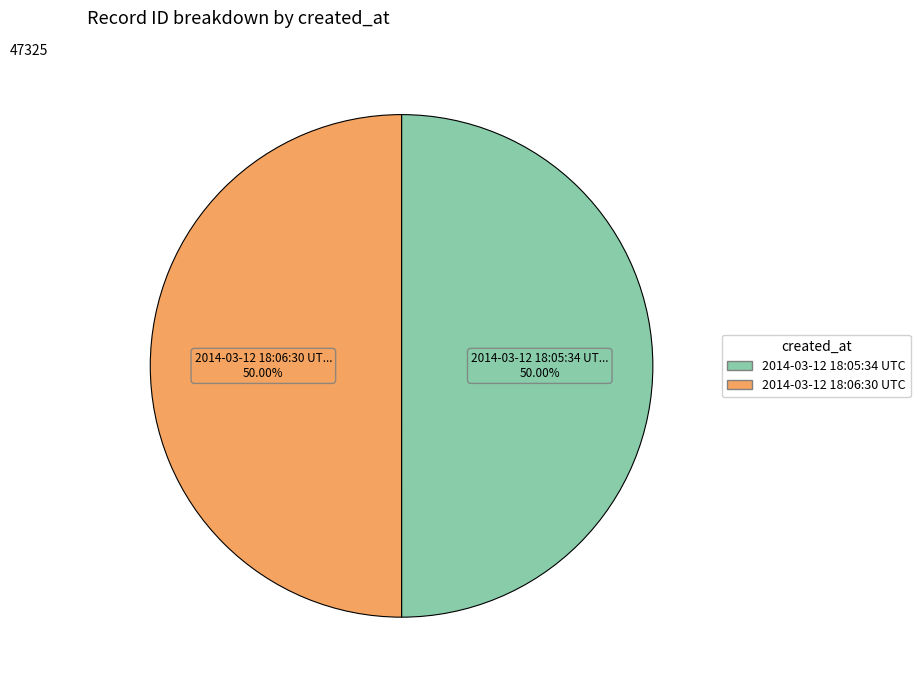

To the nearest percent, what percentage of the pie is 2014-03-12 18:06:30 UTC?

50%